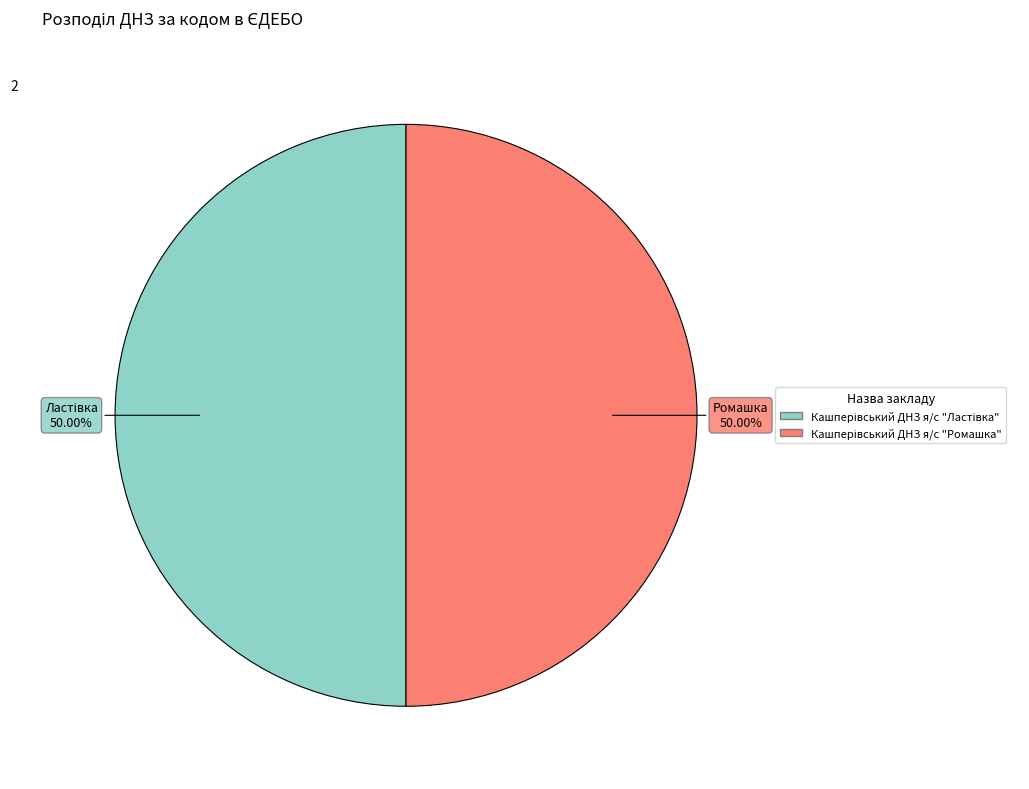

What is the majority slice?

Кашперівський ДНЗ я/с "Ластівка"